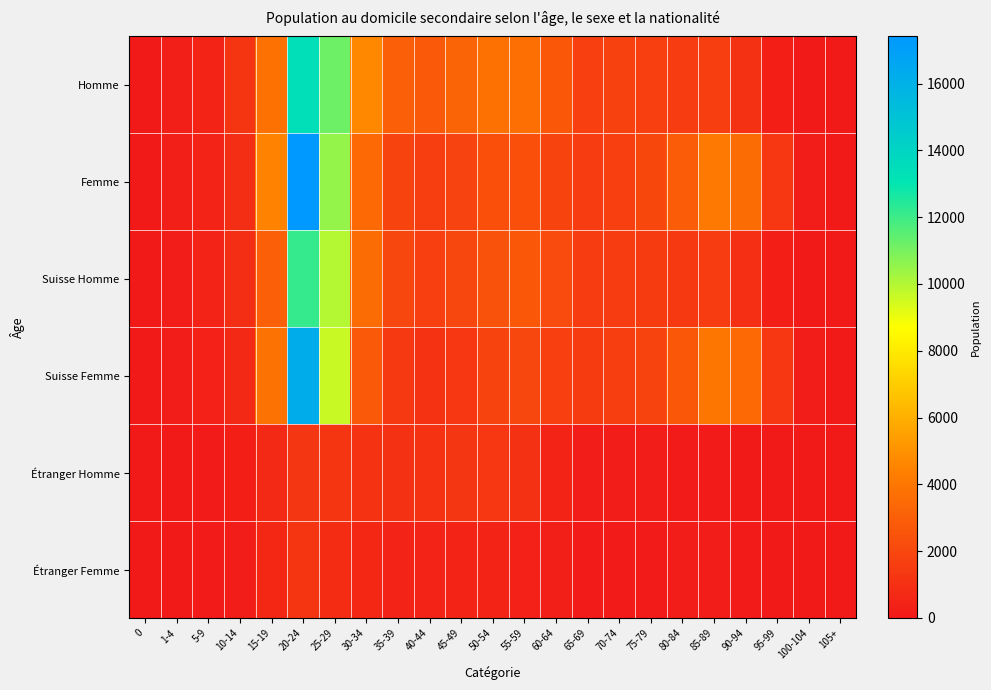

Reading left to right, extract all data points from this chart.

Homme: 0=21	1-4=221	5-9=534	10-14=1193	15-19=3751	20-24=13385	25-29=11179	30-34=4676	35-39=3010	40-44=2784	45-49=3224	50-54=3797	55-59=3728	60-64=2699	65-69=1697	70-74=1707	75-79=1638	80-84=1508	85-89=1627	90-94=1039	95-99=301	100-104=29	105+=0
Femme: 0=29	1-4=230	5-9=446	10-14=894	15-19=4497	20-24=17412	25-29=10475	30-34=3403	35-39=1849	40-44=1586	45-49=1776	50-54=2375	55-59=2370	60-64=1903	65-69=1557	70-74=1672	75-79=1995	80-84=2900	85-89=4130	90-94=3564	95-99=1358	100-104=159	105+=5
Suisse Homme: 0=21	1-4=175	5-9=416	10-14=919	15-19=3031	20-24=12141	25-29=9963	30-34=3570	35-39=1970	40-44=1685	45-49=1965	50-54=2465	55-59=2698	60-64=2169	65-69=1527	70-74=1562	75-79=1490	80-84=1376	85-89=1533	90-94=993	95-99=290	100-104=28	105+=0
Suisse Femme: 0=24	1-4=201	5-9=348	10-14=701	15-19=3831	20-24=16225	25-29=9625	30-34=2740	35-39=1389	40-44=1146	45-49=1299	50-54=1859	55-59=1963	60-64=1698	65-69=1441	70-74=1580	75-79=1877	80-84=2701	85-89=3956	90-94=3458	95-99=1314	100-104=157	105+=5
Étranger Homme: 0=0	1-4=46	5-9=118	10-14=274	15-19=720	20-24=1244	25-29=1216	30-34=1106	35-39=1040	40-44=1099	45-49=1259	50-54=1332	55-59=1030	60-64=530	65-69=170	70-74=145	75-79=148	80-84=132	85-89=94	90-94=46	95-99=11	100-104=1	105+=0
Étranger Femme: 0=5	1-4=29	5-9=98	10-14=193	15-19=666	20-24=1187	25-29=850	30-34=663	35-39=460	40-44=440	45-49=477	50-54=516	55-59=407	60-64=205	65-69=116	70-74=92	75-79=118	80-84=199	85-89=174	90-94=106	95-99=44	100-104=2	105+=0